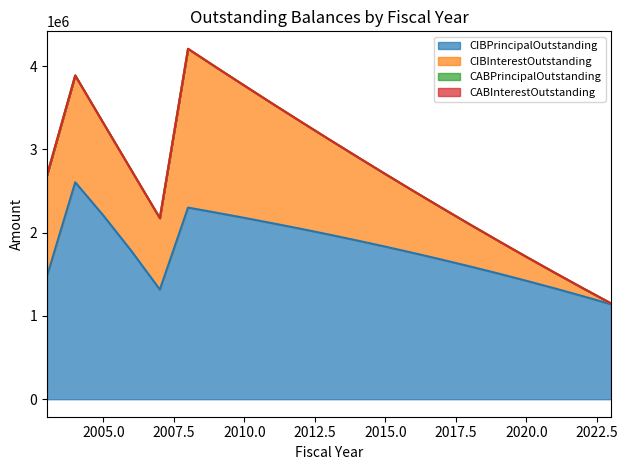

At how many categories does at least one series exceed 1820851?

10